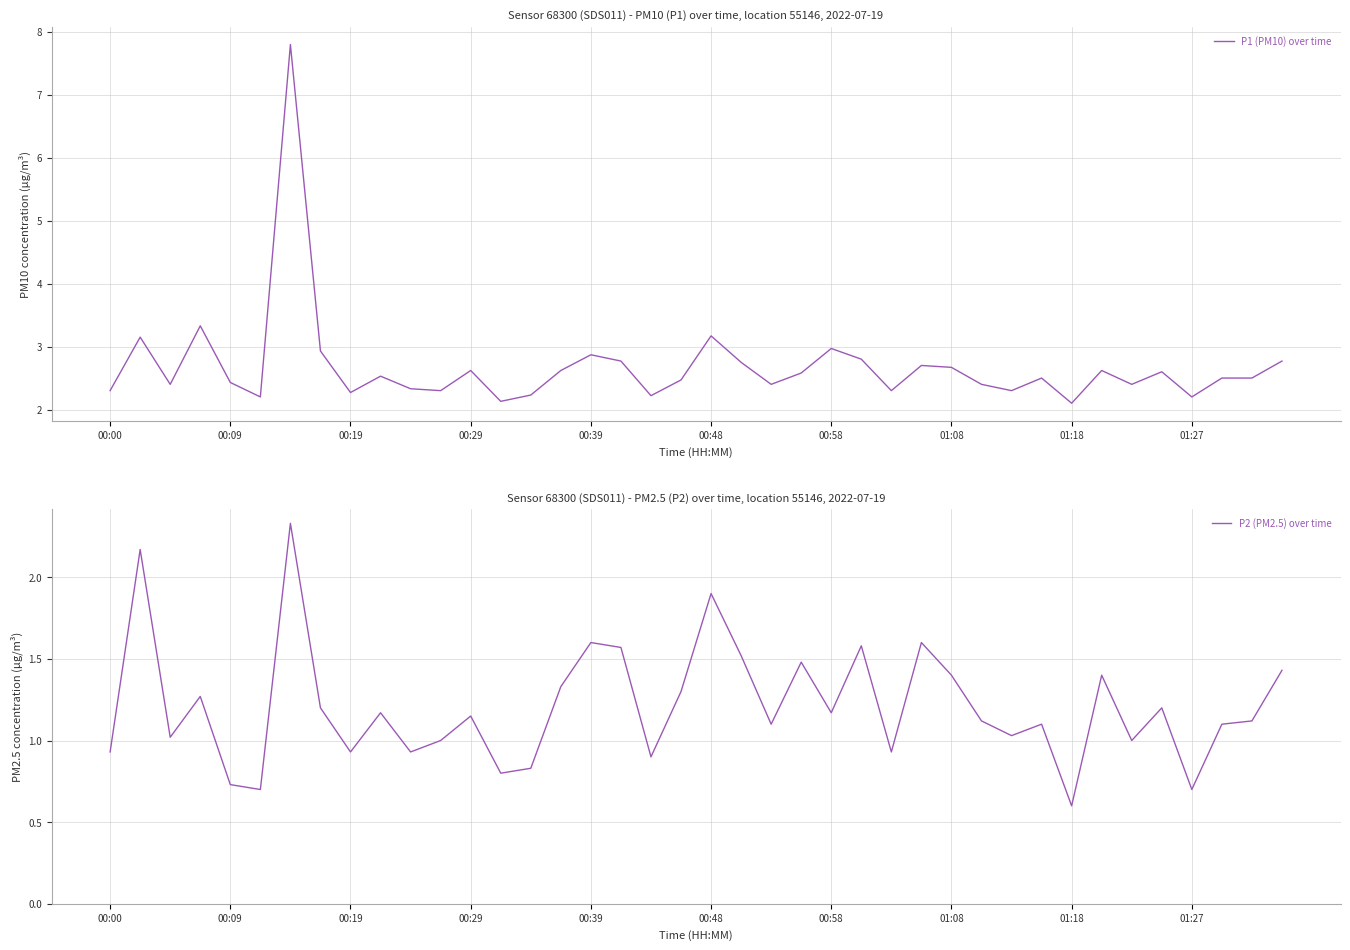

Which series has the largest range (max minus min)?

P1 (PM10) over time